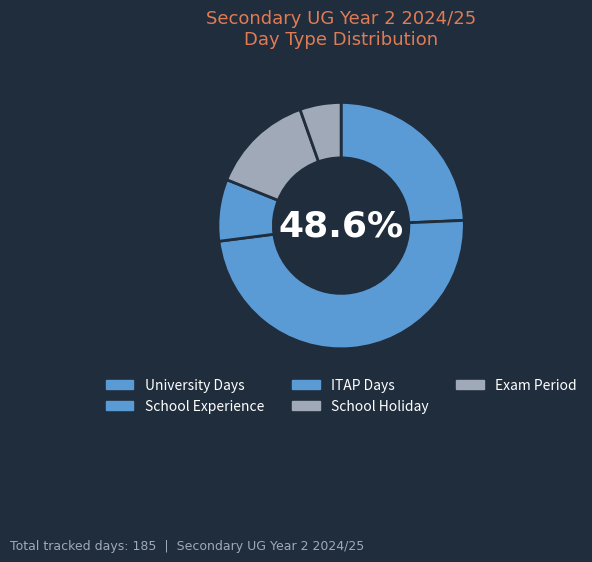

To the nearest percent, what is the difference between the largest and smallest slice percentages?

43%